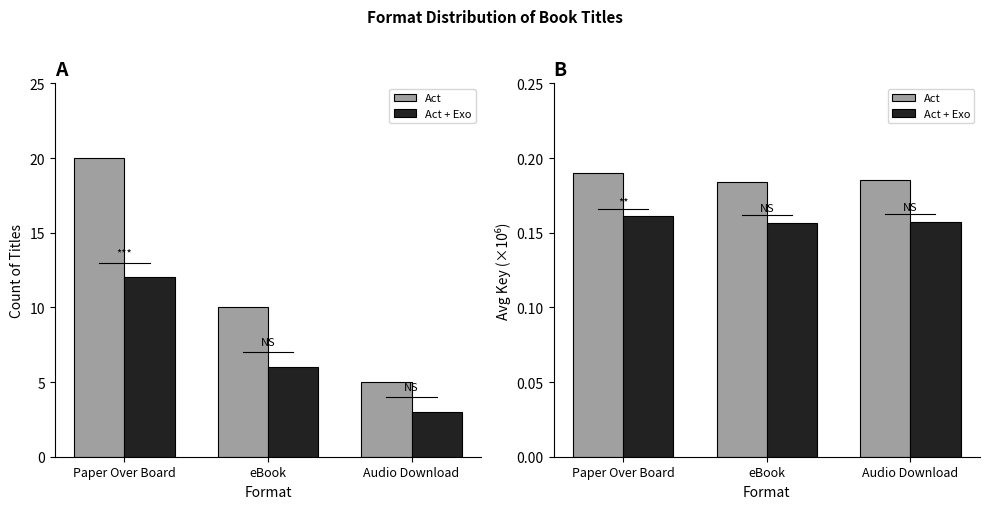

List the labels in order of Act + Exo value, largest first.

Paper Over Board, Audio Download, eBook